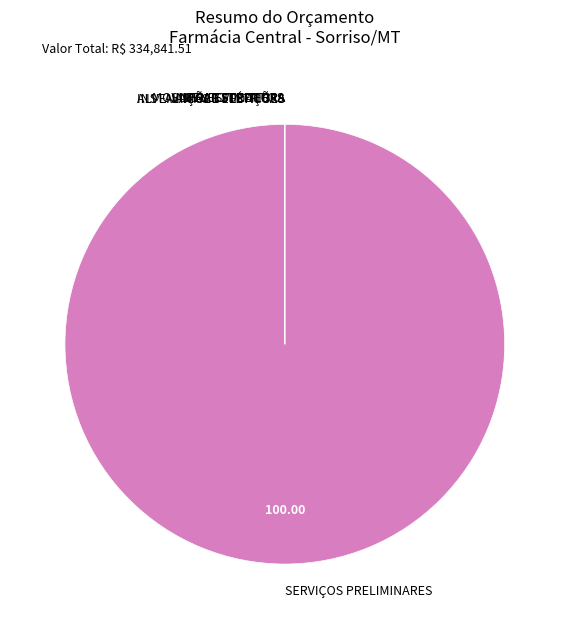

Rank the categories by value from highest to lowest.

SERVIÇOS PRELIMINARES, MOVIMENTO DE TERRA, INFRA ESTRUTURA, SUPRA ESTRUTURA, ALVENARIAS E VEDAÇÕES, REVESTIMENTOS, COBERTURA, ESQUADRIAS